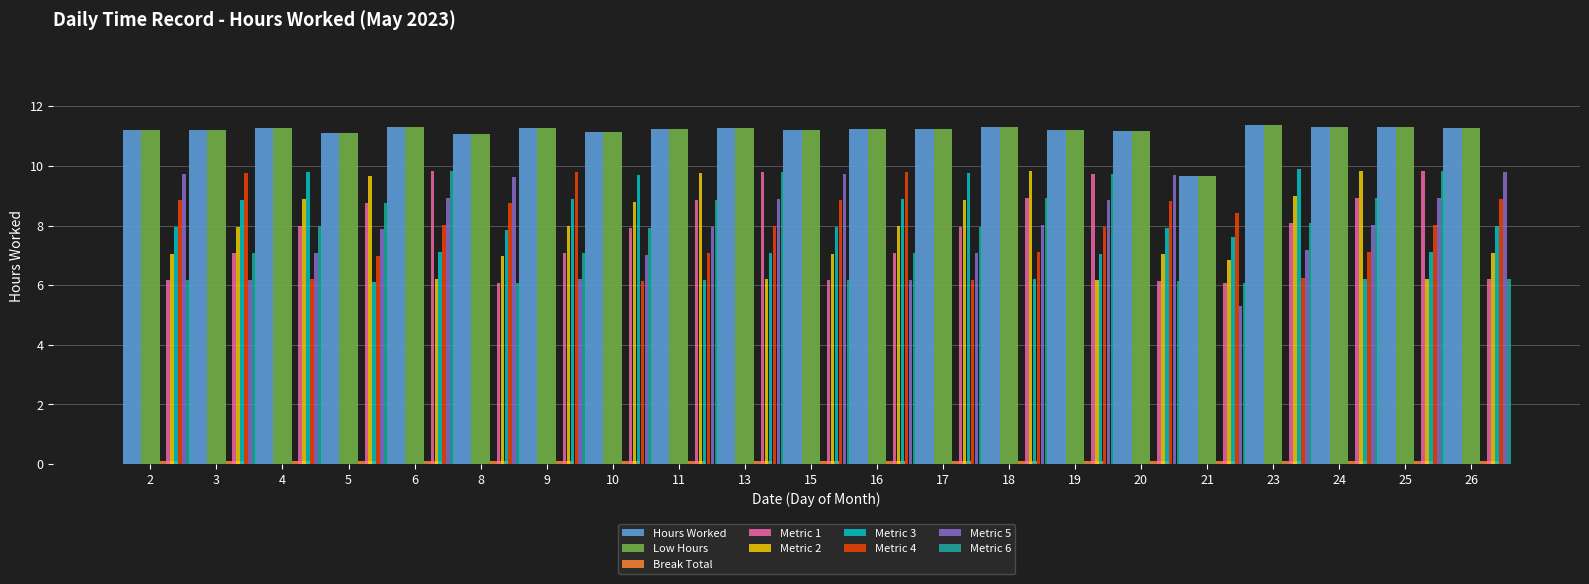

How many values in the Hours Worked series are below 11?

1